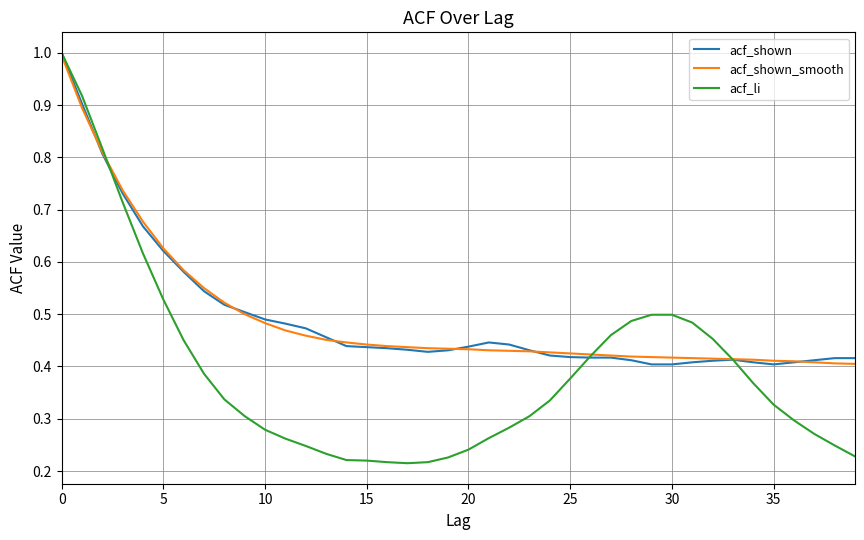

Which series has the largest range (max minus min)?

acf_li